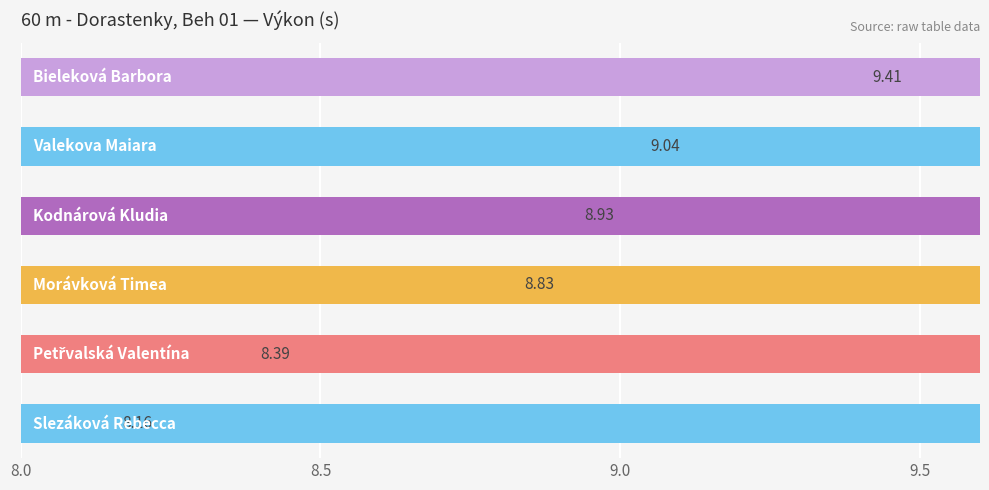

How many bars are there in total?

6